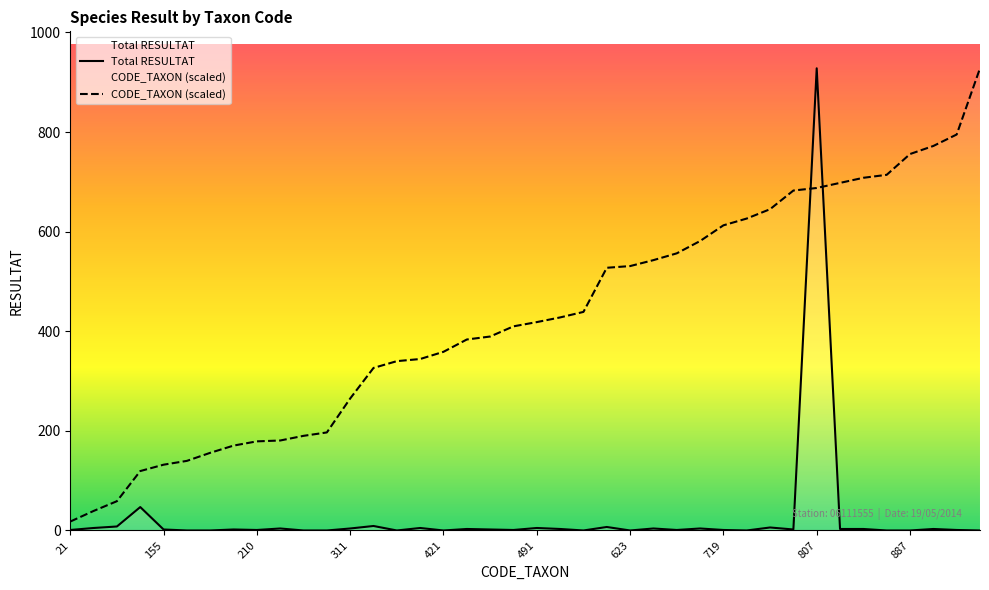

What is the sum of all CODE_TAXON (scaled) values?

17046.6